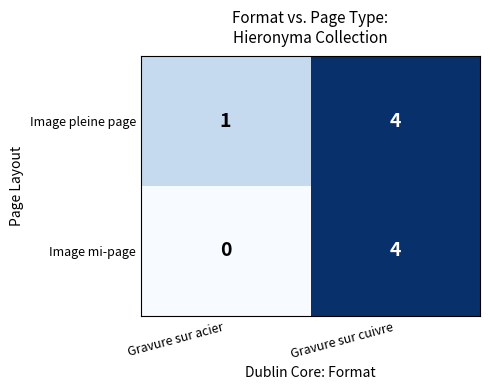

At how many categories does at least one series exceed 3?

1